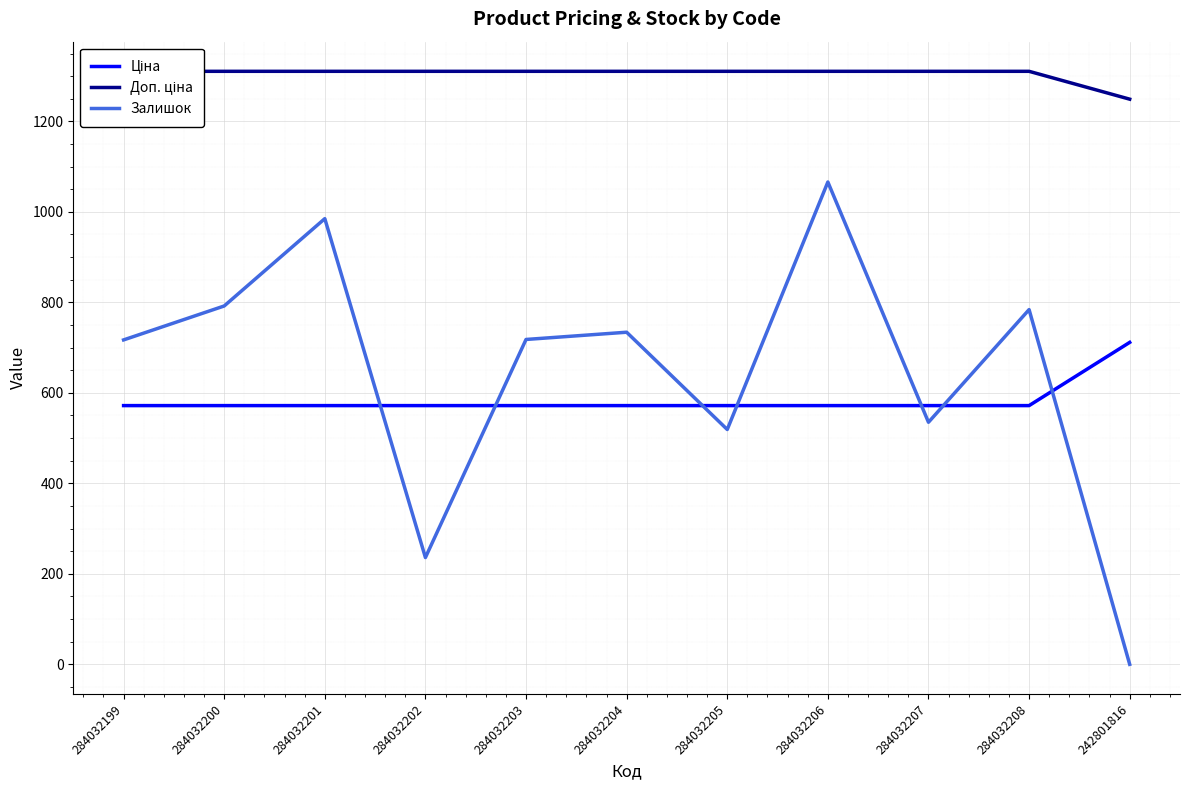

What value does the Доп. ціна series have at 242801816?

1249.1